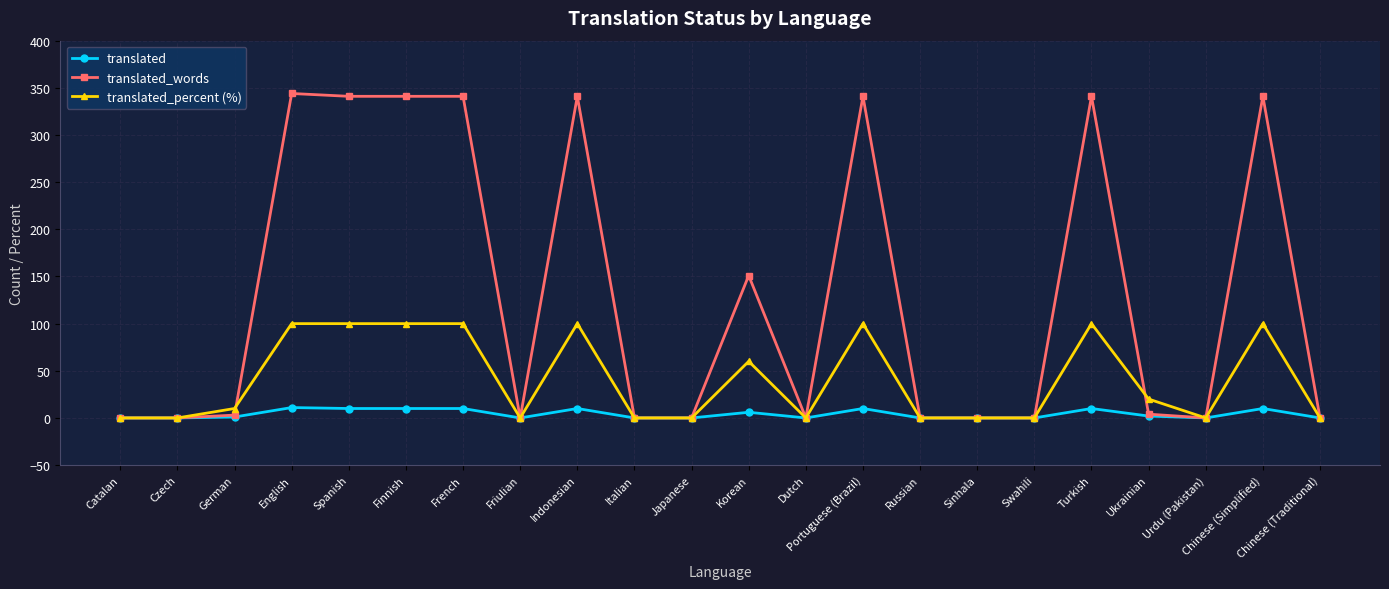

What is the highest value of the translated_percent (%) series?

100